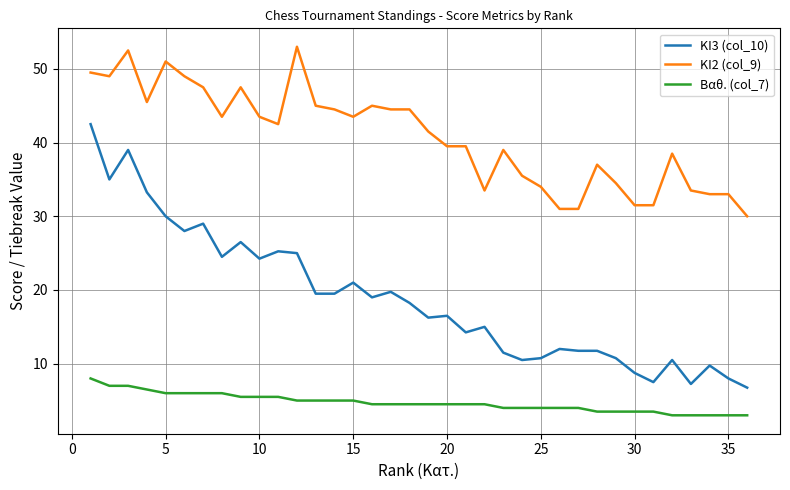

Rank the series by their average value, from highest to lowest.

KI2 (col_9), KI3 (col_10), Βαθ. (col_7)